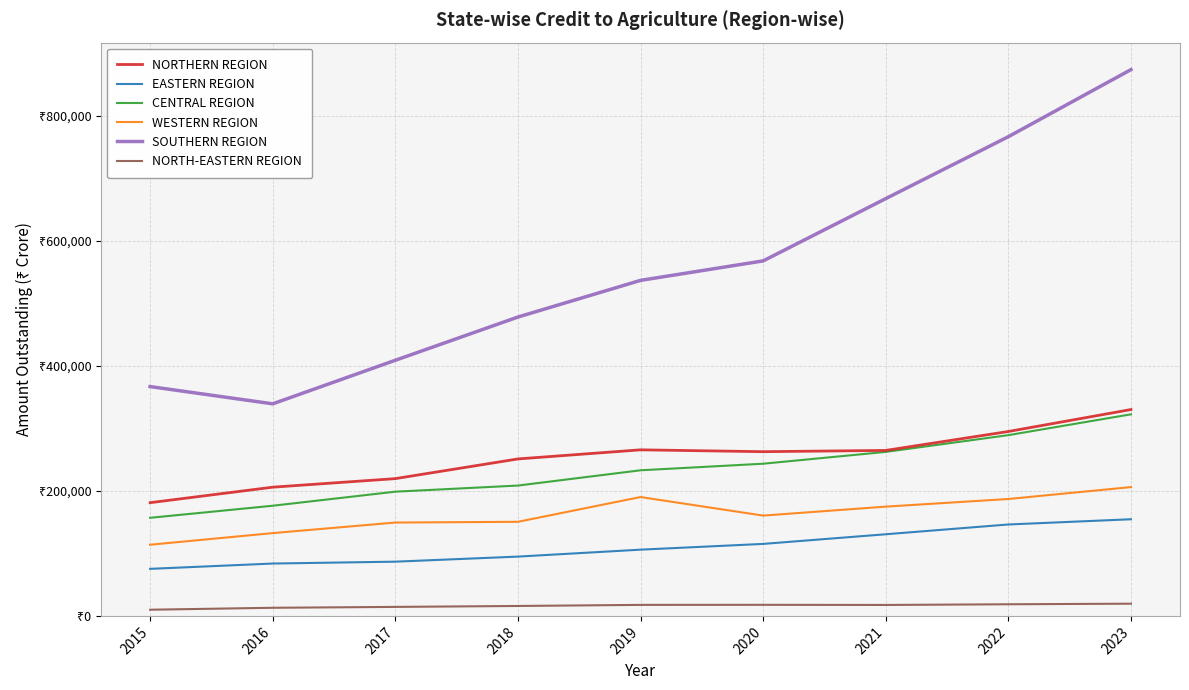

Is the value of EASTERN REGION at 2017 greater than the value of WESTERN REGION at 2015?

No